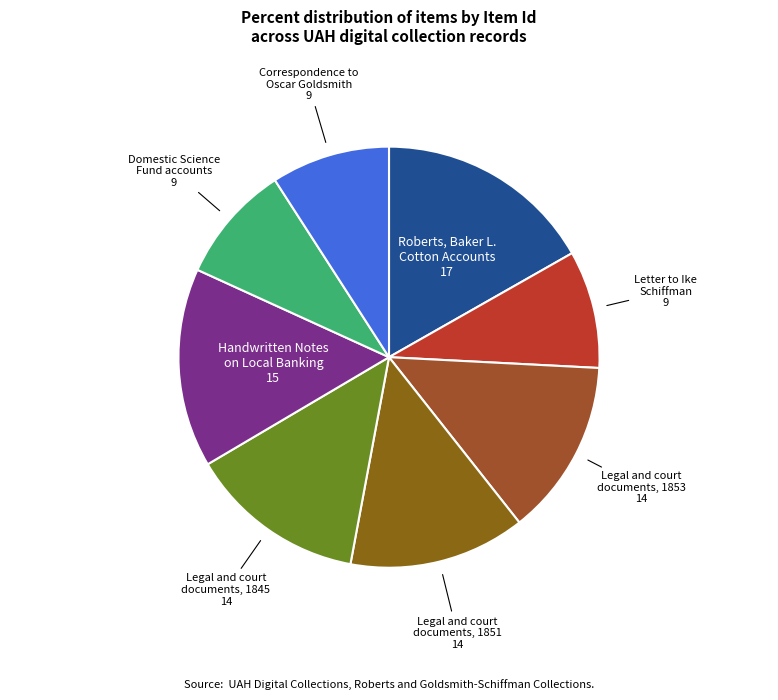

How many slices are in this pie chart?

8